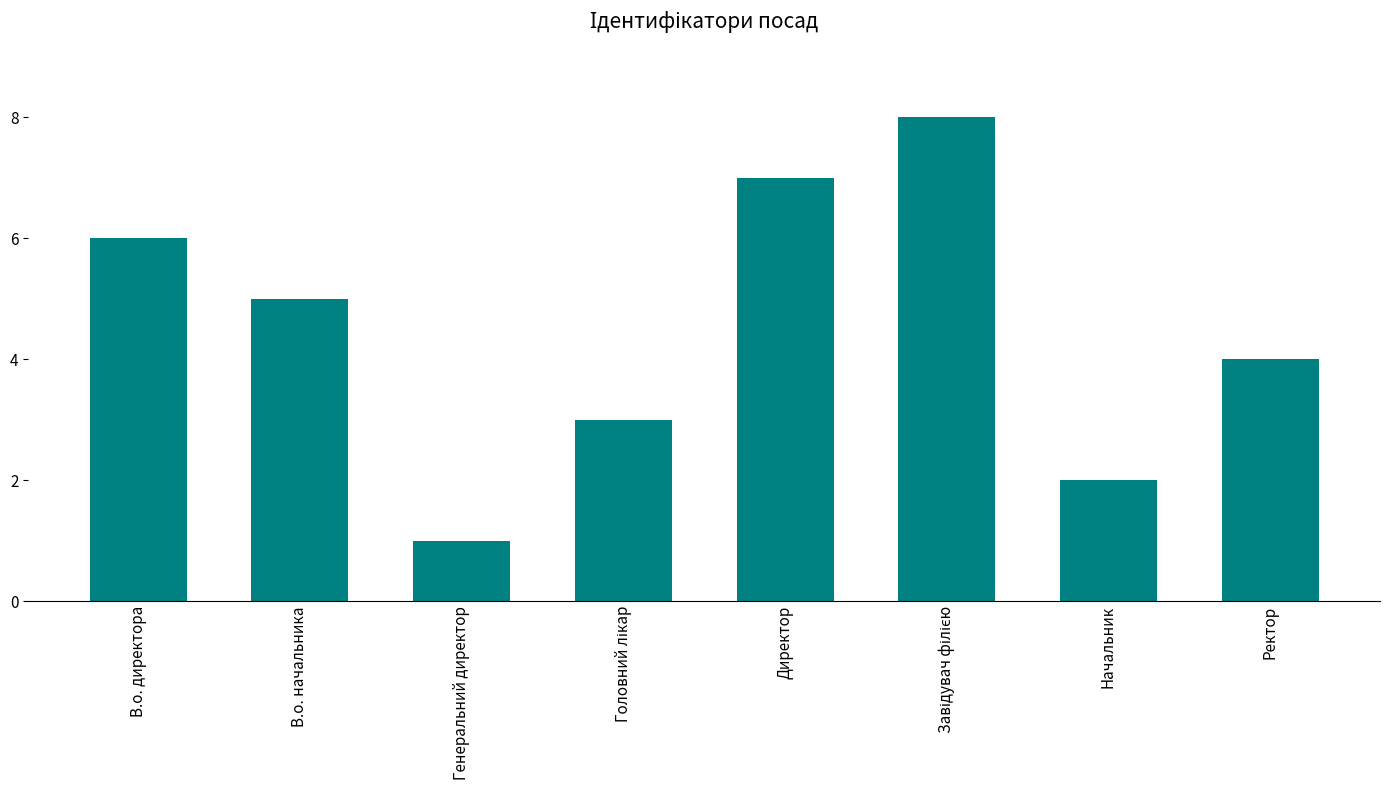

Reading right to left, transcribe all the data shown in this chart.

4	2	8	7	3	1	5	6